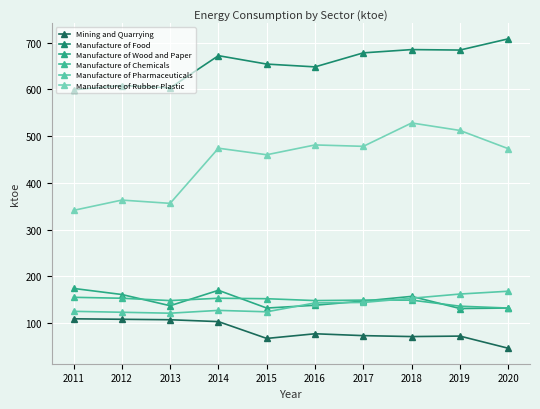

True or false: Manufacture of Food and Mining and Quarrying cross at least once.

False